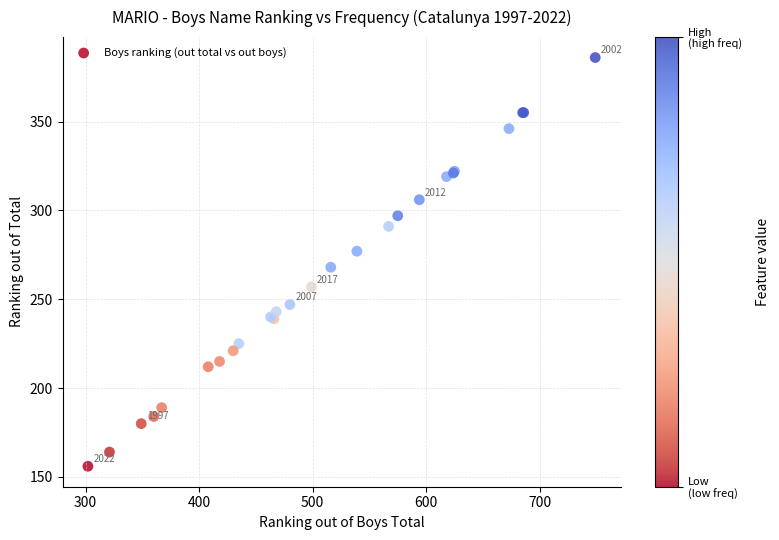

What Y value in the scatter plot is closest to 271?

268